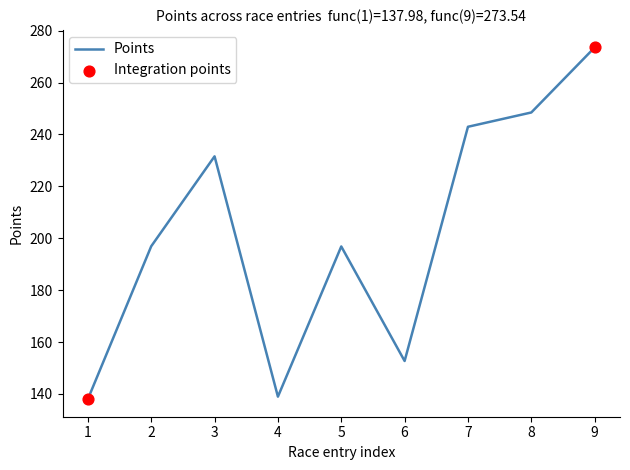

What is the change in value from 1 to 3?

+93.6